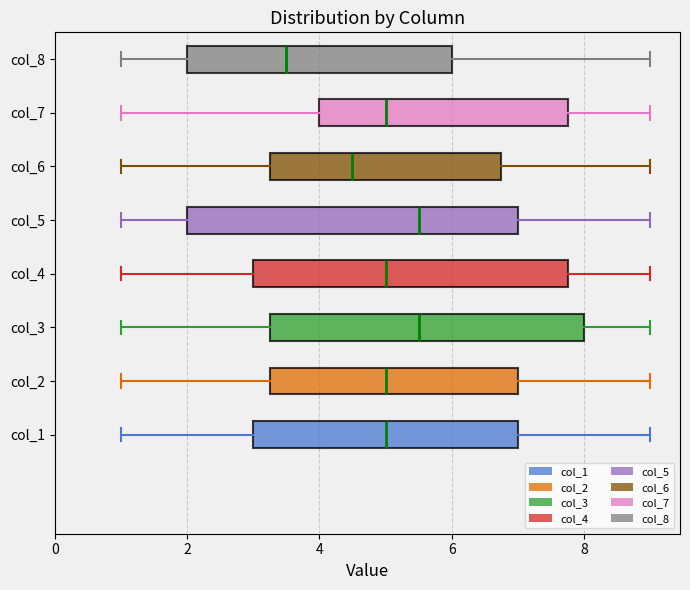

Reading bottom to top, read every box against the x-axis: the position of its median line, the range the box covers, and the ends of its whiskers. The values are not printed on the chart, so give them approximately, as read against the axis.

col_1: median 5.0, box 3.0 to 7.0, whiskers 1.0 to 9.0
col_2: median 5.0, box 3.2 to 7.0, whiskers 1.0 to 9.0
col_3: median 5.6, box 3.2 to 8.0, whiskers 1.0 to 9.0
col_4: median 5.0, box 3.0 to 7.8, whiskers 1.0 to 9.0
col_5: median 5.6, box 2.0 to 7.0, whiskers 1.0 to 9.0
col_6: median 4.6, box 3.2 to 6.8, whiskers 1.0 to 9.0
col_7: median 5.0, box 4.0 to 7.8, whiskers 1.0 to 9.0
col_8: median 3.6, box 2.0 to 6.0, whiskers 1.0 to 9.0